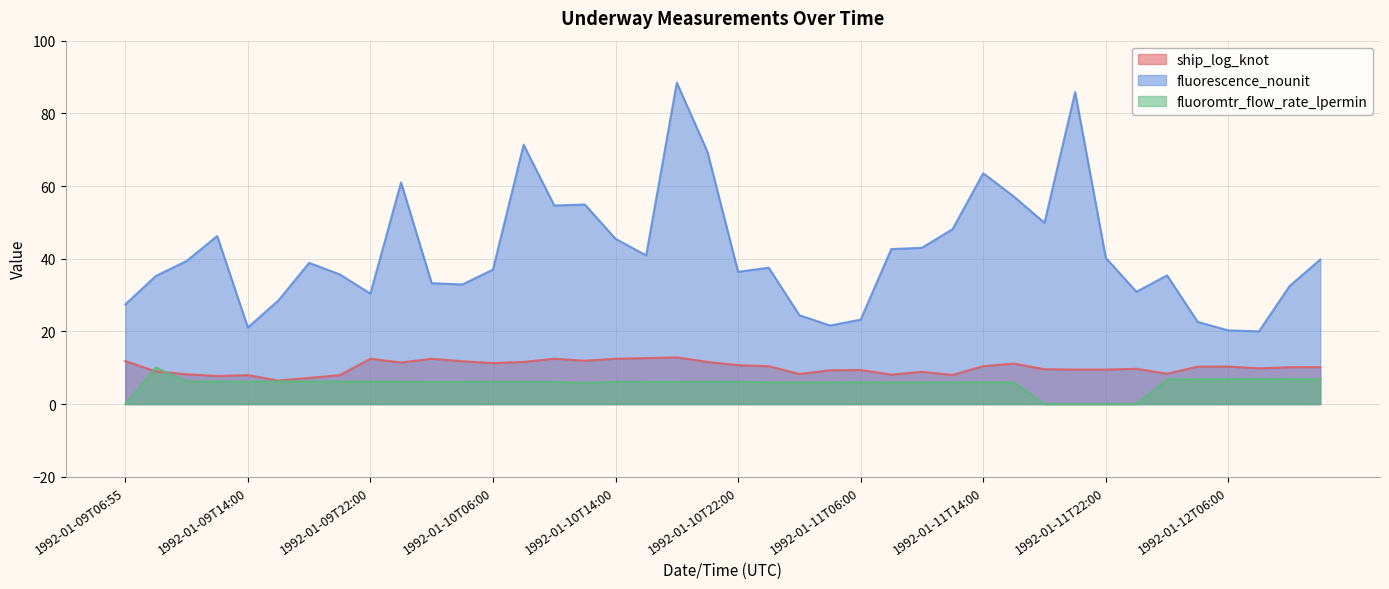

Reading left to right, extract all data points from this chart.

ship_log_knot: 1992-01-09T06:55=11.8	1992-01-09T08:00=9.0	1992-01-09T10:00=8.2	1992-01-09T12:00=7.7	1992-01-09T14:00=8.0	1992-01-09T16:00=6.5	1992-01-09T18:00=7.2	1992-01-09T20:00=8.0	1992-01-09T22:00=12.5	1992-01-10T00:00=11.4	1992-01-10T02:00=12.5	1992-01-10T04:00=11.8	1992-01-10T06:00=11.3	1992-01-10T08:00=11.6	1992-01-10T10:00=12.5	1992-01-10T12:00=11.9	1992-01-10T14:00=12.5	1992-01-10T16:00=12.7	1992-01-10T18:00=12.9	1992-01-10T20:00=11.6	1992-01-10T22:00=10.7	1992-01-11T00:00=10.4	1992-01-11T02:00=8.3	1992-01-11T04:00=9.3	1992-01-11T06:00=9.4	1992-01-11T08:00=8.1	1992-01-11T10:00=8.9	1992-01-11T12:00=8.0	1992-01-11T14:00=10.4	1992-01-11T16:00=11.1	1992-01-11T18:00=9.6	1992-01-11T20:00=9.5	1992-01-11T22:00=9.5	1992-01-12T00:00=9.7	1992-01-12T02:00=8.4	1992-01-12T04:00=10.3	1992-01-12T06:00=10.3	1992-01-12T08:00=9.8	1992-01-12T10:00=10.1	1992-01-12T12:00=10.2
fluorescence_nounit: 1992-01-09T06:55=27.4	1992-01-09T08:00=35.3	1992-01-09T10:00=39.4	1992-01-09T12:00=46.2	1992-01-09T14:00=21.1	1992-01-09T16:00=28.5	1992-01-09T18:00=38.9	1992-01-09T20:00=35.7	1992-01-09T22:00=30.4	1992-01-10T00:00=61.0	1992-01-10T02:00=33.3	1992-01-10T04:00=32.9	1992-01-10T06:00=37.0	1992-01-10T08:00=71.4	1992-01-10T10:00=54.7	1992-01-10T12:00=54.9	1992-01-10T14:00=45.5	1992-01-10T16:00=40.9	1992-01-10T18:00=88.4	1992-01-10T20:00=69.4	1992-01-10T22:00=36.4	1992-01-11T00:00=37.5	1992-01-11T02:00=24.5	1992-01-11T04:00=21.6	1992-01-11T06:00=23.2	1992-01-11T08:00=42.7	1992-01-11T10:00=43.0	1992-01-11T12:00=48.1	1992-01-11T14:00=63.5	1992-01-11T16:00=57.1	1992-01-11T18:00=49.9	1992-01-11T20:00=85.8	1992-01-11T22:00=40.2	1992-01-12T00:00=30.9	1992-01-12T02:00=35.4	1992-01-12T04:00=22.6	1992-01-12T06:00=20.3	1992-01-12T08:00=20.0	1992-01-12T10:00=32.5	1992-01-12T12:00=39.8
fluoromtr_flow_rate_lpermin: 1992-01-09T06:55=0.0	1992-01-09T08:00=10.1	1992-01-09T10:00=6.2	1992-01-09T12:00=6.2	1992-01-09T14:00=6.2	1992-01-09T16:00=6.3	1992-01-09T18:00=6.2	1992-01-09T20:00=6.2	1992-01-09T22:00=6.2	1992-01-10T00:00=6.2	1992-01-10T02:00=6.1	1992-01-10T04:00=6.1	1992-01-10T06:00=6.2	1992-01-10T08:00=6.2	1992-01-10T10:00=6.1	1992-01-10T12:00=5.8	1992-01-10T14:00=6.2	1992-01-10T16:00=6.1	1992-01-10T18:00=6.1	1992-01-10T20:00=6.2	1992-01-10T22:00=6.2	1992-01-11T00:00=6.0	1992-01-11T02:00=6.0	1992-01-11T04:00=6.0	1992-01-11T06:00=6.0	1992-01-11T08:00=6.0	1992-01-11T10:00=6.0	1992-01-11T12:00=6.0	1992-01-11T14:00=6.0	1992-01-11T16:00=6.0	1992-01-11T18:00=0.0	1992-01-11T20:00=0.0	1992-01-11T22:00=0.0	1992-01-12T00:00=0.0	1992-01-12T02:00=6.8	1992-01-12T04:00=6.9	1992-01-12T06:00=6.9	1992-01-12T08:00=6.9	1992-01-12T10:00=6.9	1992-01-12T12:00=6.9